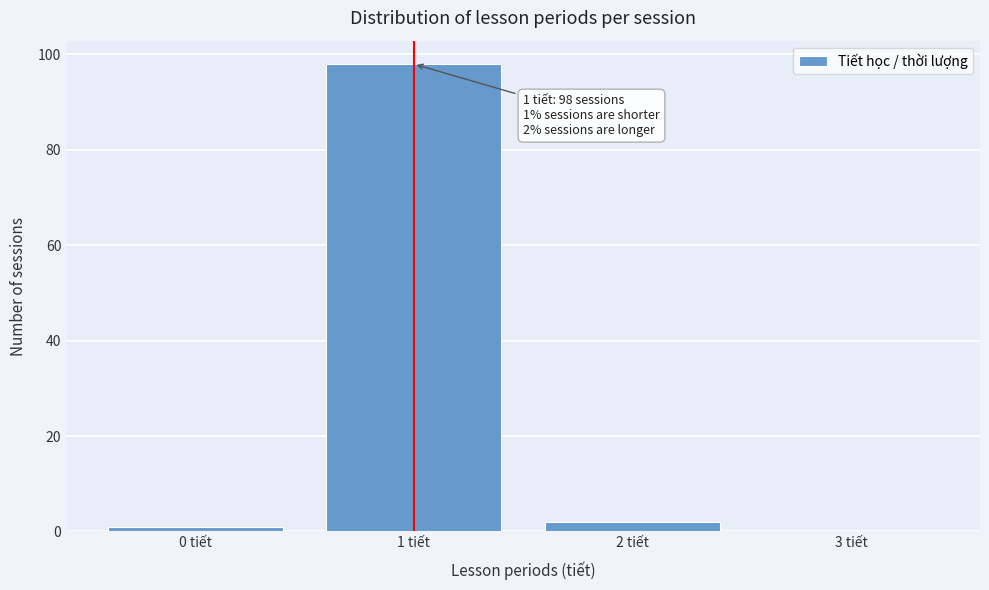

Reading right to left, transcribe all the data shown in this chart.

3 tiết=0	2 tiết=2	1 tiết=98	0 tiết=1